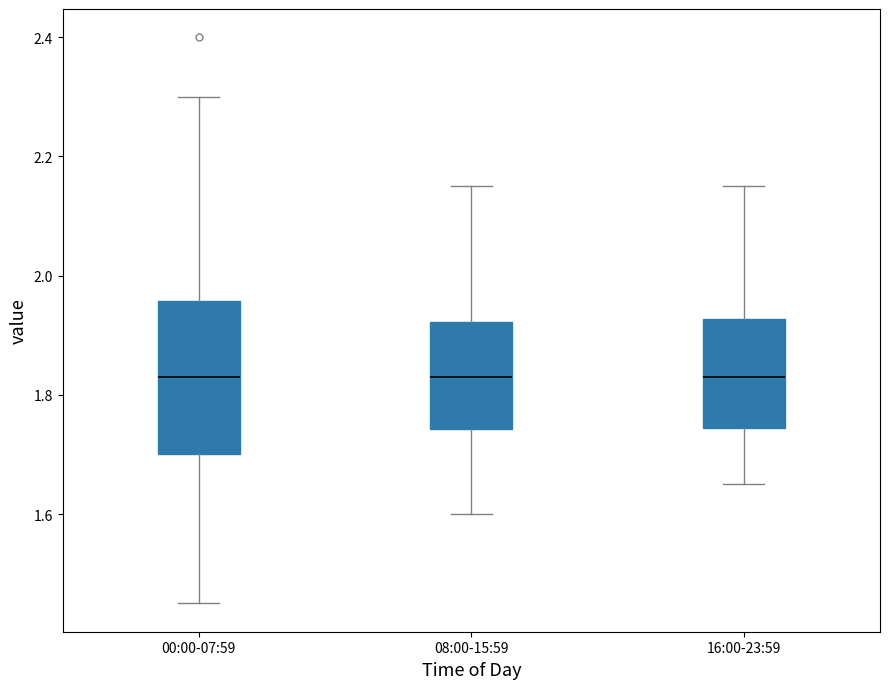

Reading left to right, read every box against the y-axis: the position of its median line, the range the box covers, and the ends of its whiskers. The values are not printed on the chart, so give them approximately, as read against the axis.

00:00-07:59: median 1.84, box 1.70 to 1.96, whiskers 1.46 to 2.30
08:00-15:59: median 1.84, box 1.74 to 1.92, whiskers 1.60 to 2.16
16:00-23:59: median 1.84, box 1.74 to 1.92, whiskers 1.66 to 2.16